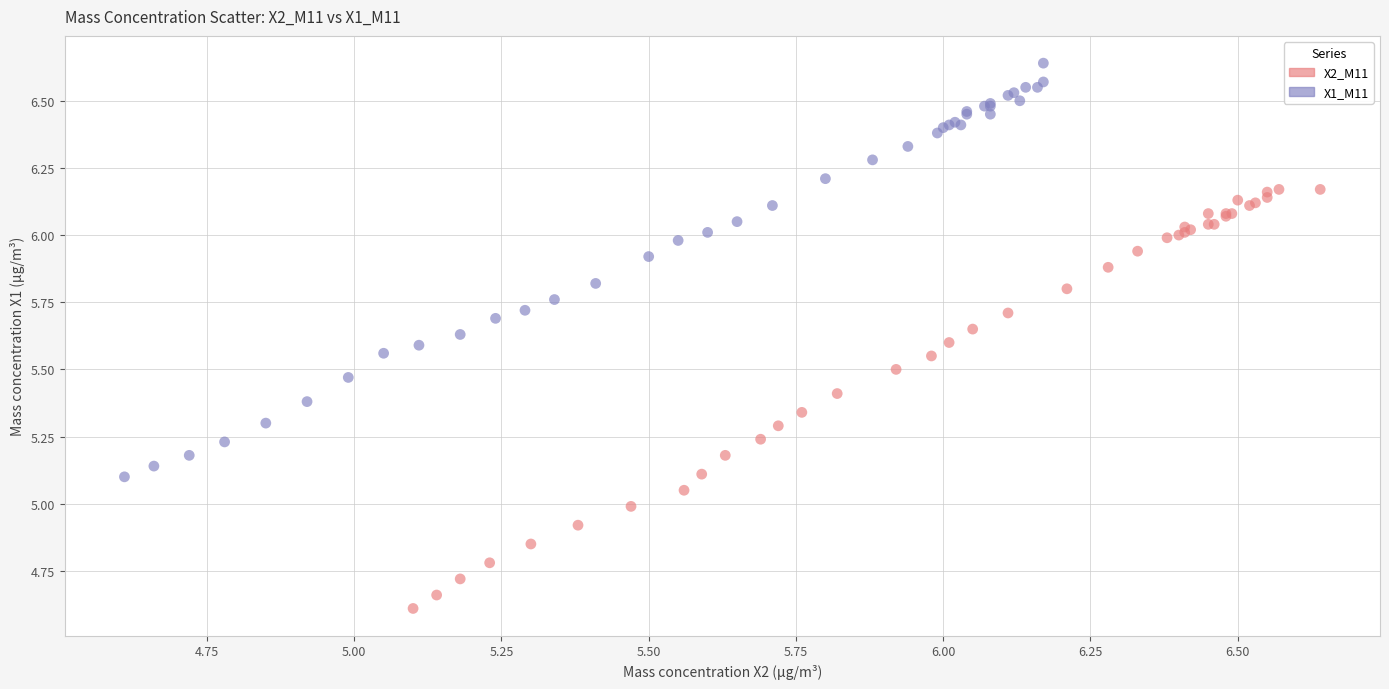

Which series has the largest Y range (max minus min)?

X2_M11